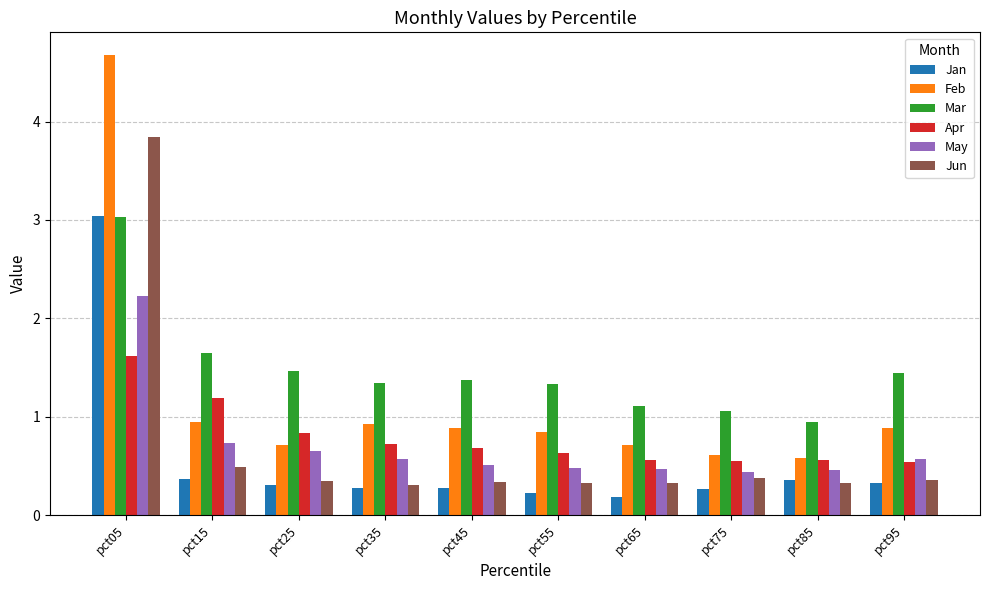

What is the value of the Jun bar at the 2nd from the left?

0.5